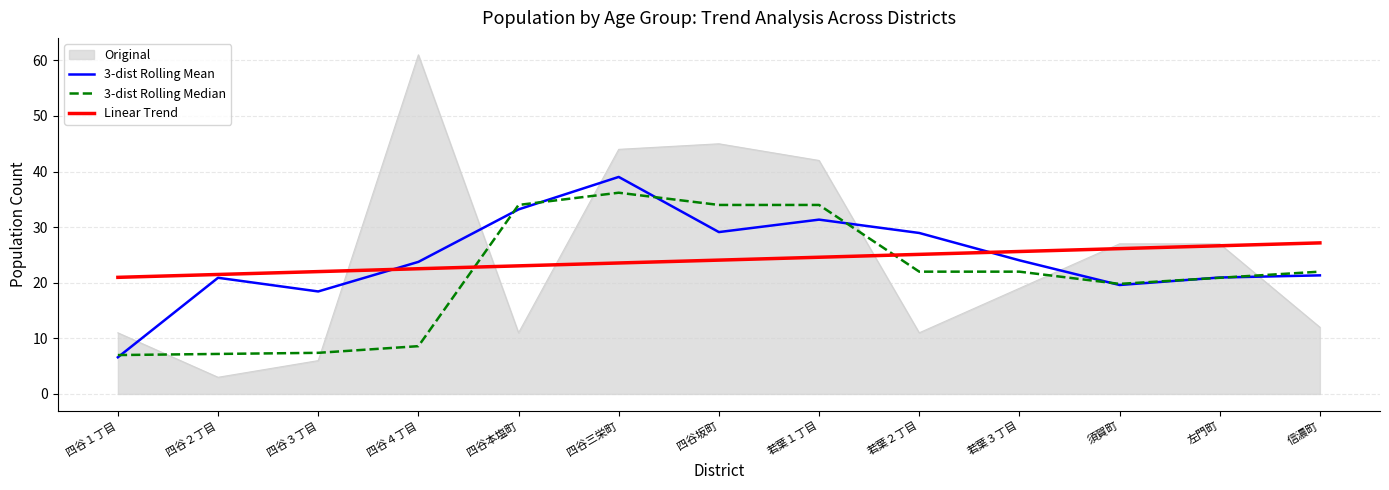

What are all the series names shown in the legend?

Original, 3-dist Rolling Mean, 3-dist Rolling Median, Linear Trend